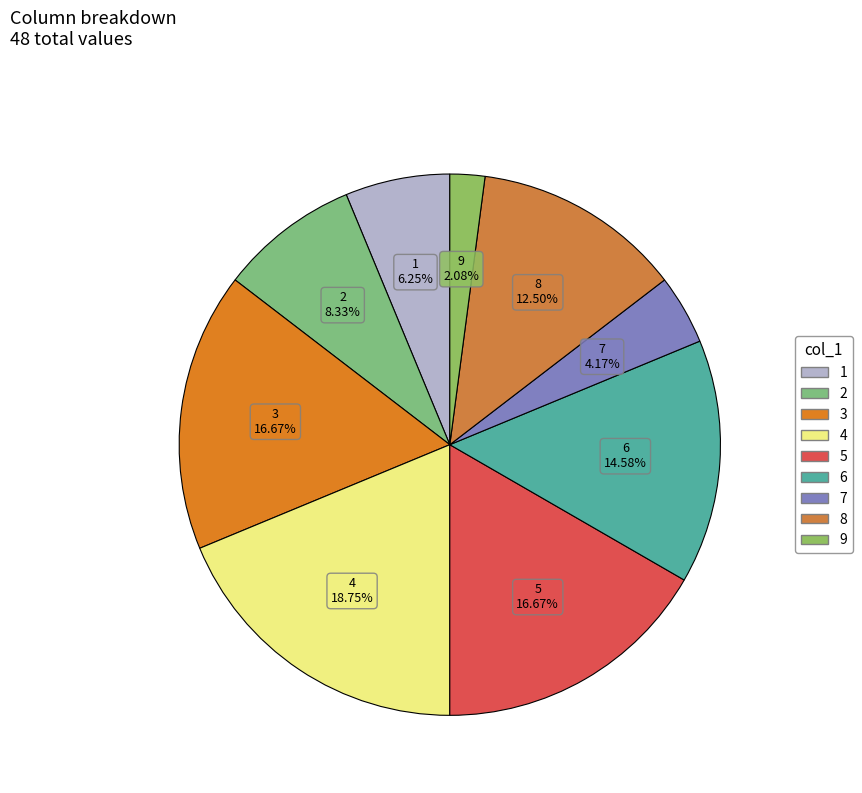

Which slice is the smallest?

9